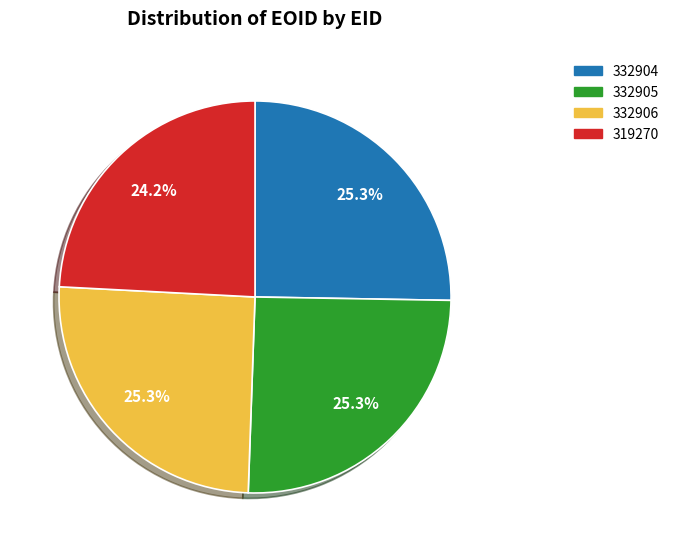

Does any single category account for the majority?

No